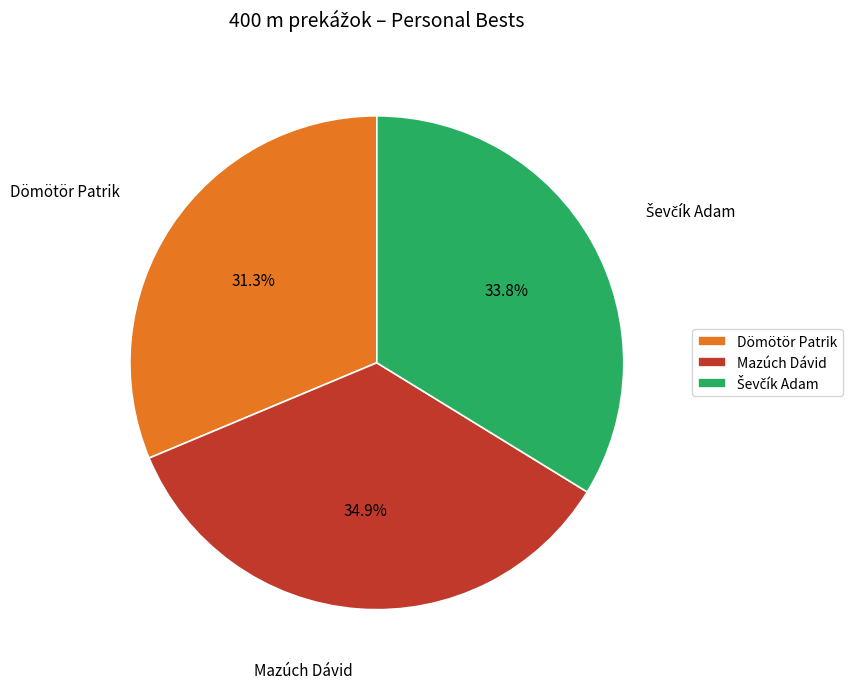

Between Dömötör Patrik and Mazúch Dávid, which is larger?

Mazúch Dávid